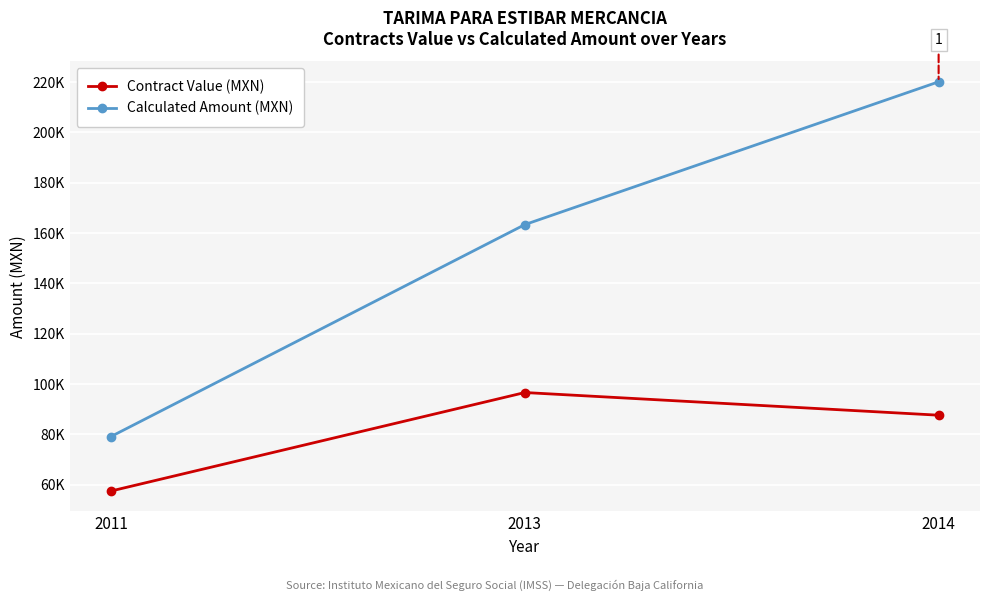

At how many categories does at least one series exceed 64134?

3